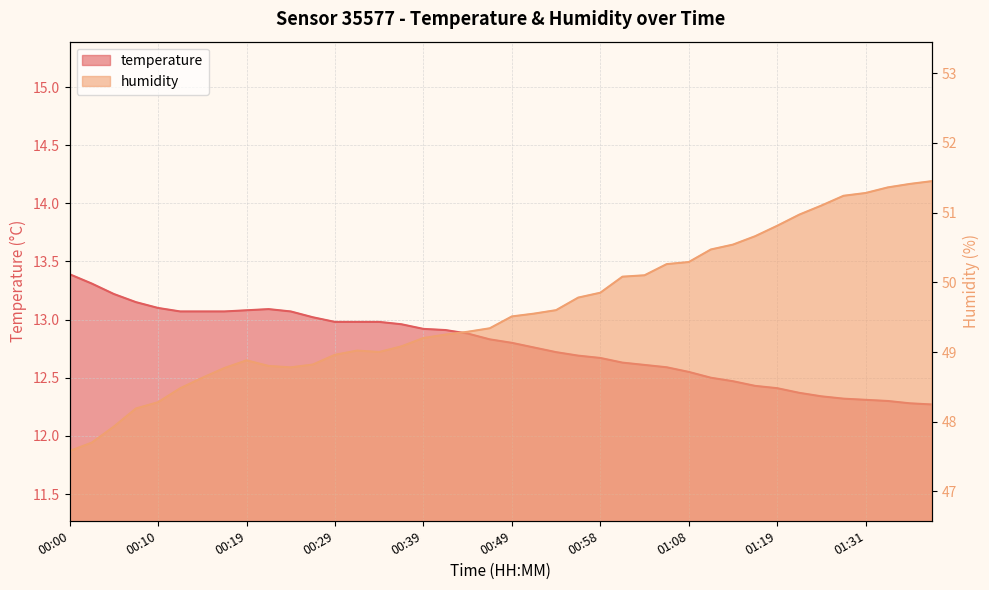

Rank the categories by humidity value from highest to lowest.

01:39, 01:36, 01:34, 01:31, 01:29, 01:27, 01:24, 01:19, 01:16, 01:13, 01:11, 01:08, 01:06, 01:03, 01:01, 00:58, 00:56, 00:53, 00:51, 00:49, 00:46, 00:44, 00:41, 00:39, 00:36, 00:31, 00:34, 00:29, 00:19, 00:27, 00:22, 00:24, 00:17, 00:14, 00:12, 00:10, 00:07, 00:05, 00:02, 00:00